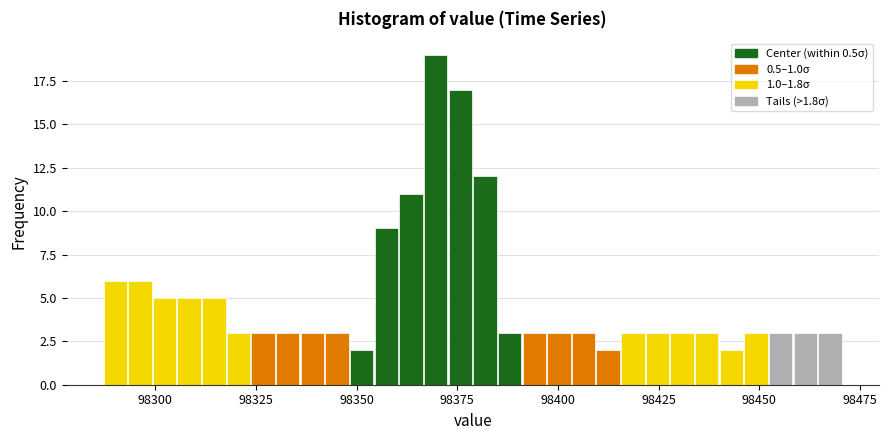

Read against the x-axis, roughly where is the centre of the tallest bar?

98370